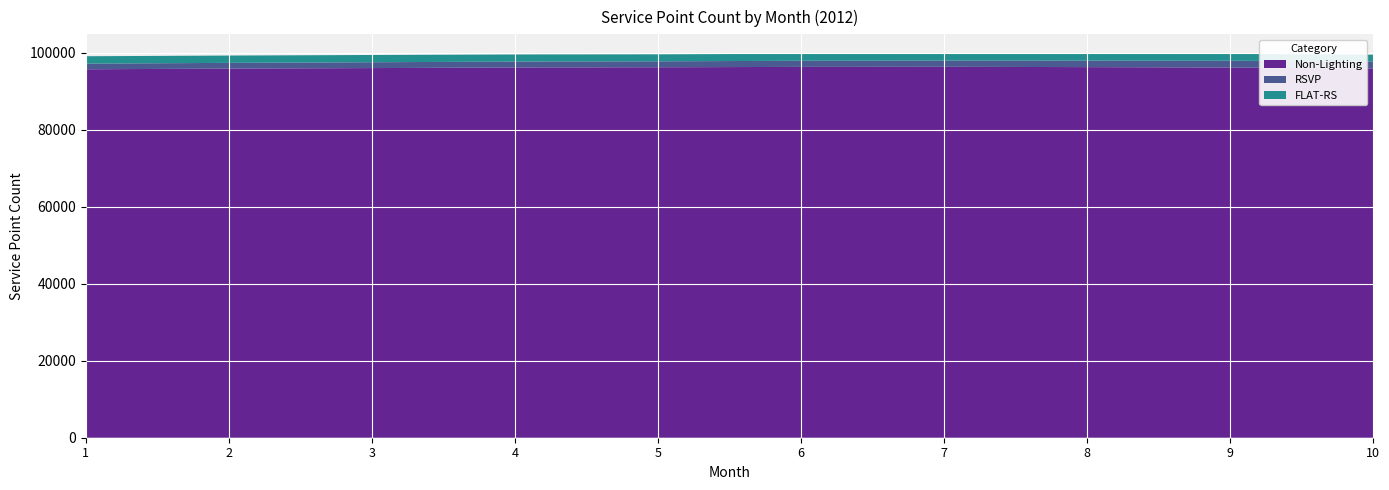

Reading right to left, transcribe all the data shown in this chart.

Non-Lighting: 95967	96191	96302	96389	96363	96262	96211	96050	95918	95738
RSVP: 1806	1764	1705	1633	1589	1546	1530	1521	1487	1468
FLAT-RS: 1767	1784	1803	1809	1816	1831	1859	1884	1902	1923